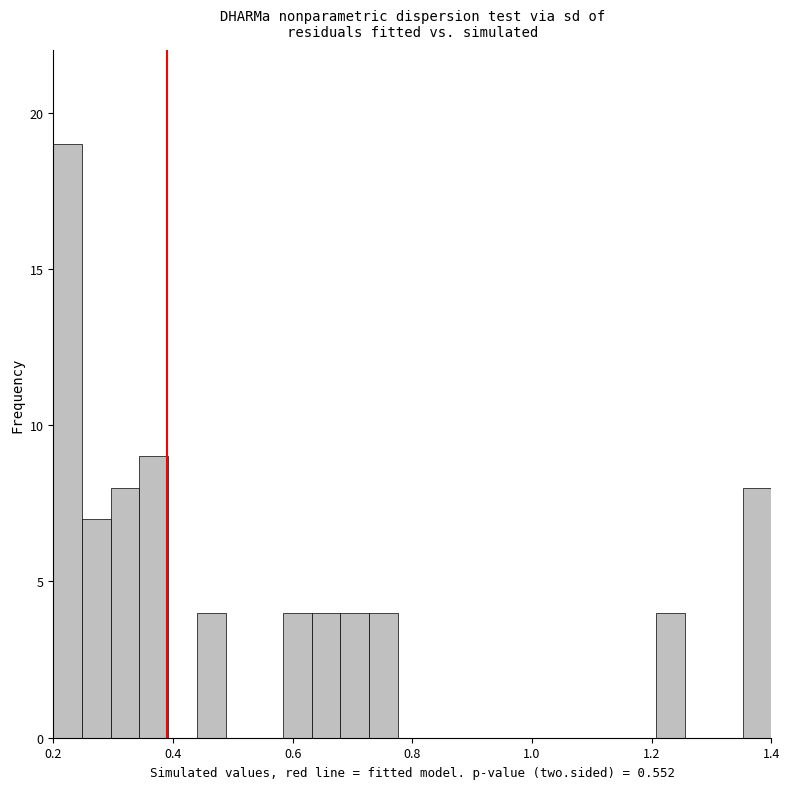

Read against the x-axis, roughly where is the centre of the tallest bar?

0.22